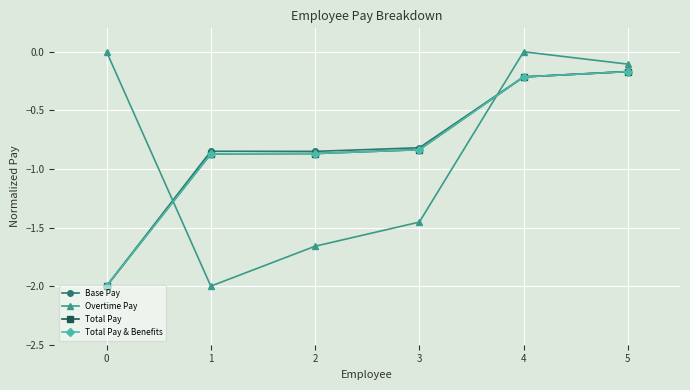

At which label is Total Pay closest to -1?

1